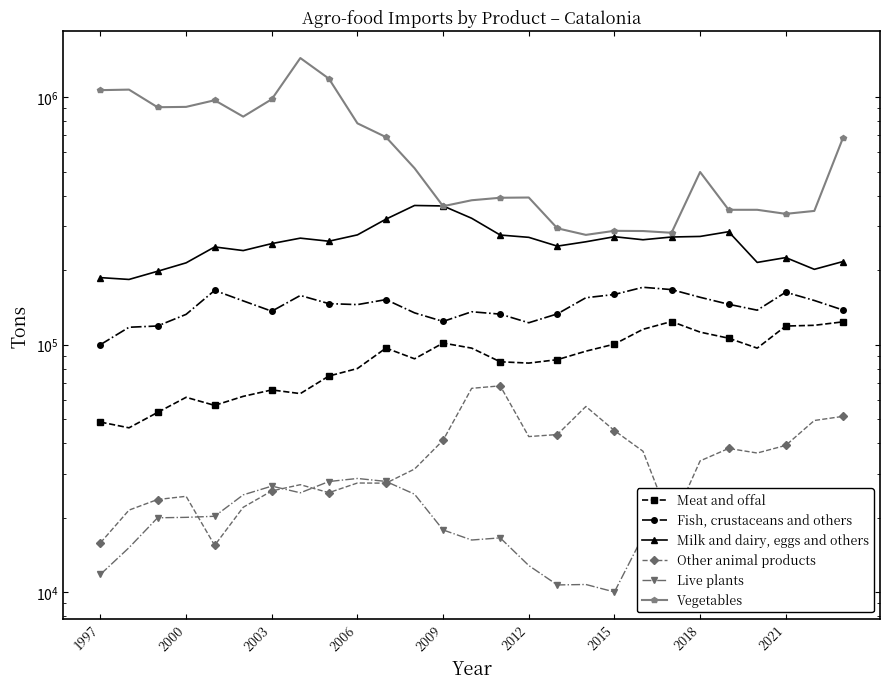

True or false: Vegetables and Fish, crustaceans and others cross at least once.

False